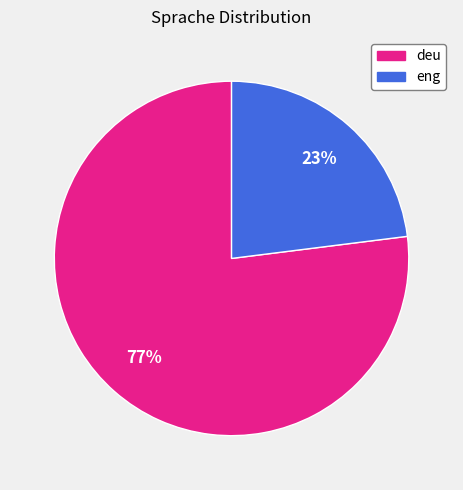

To the nearest percent, what is the average slice percentage?

50%